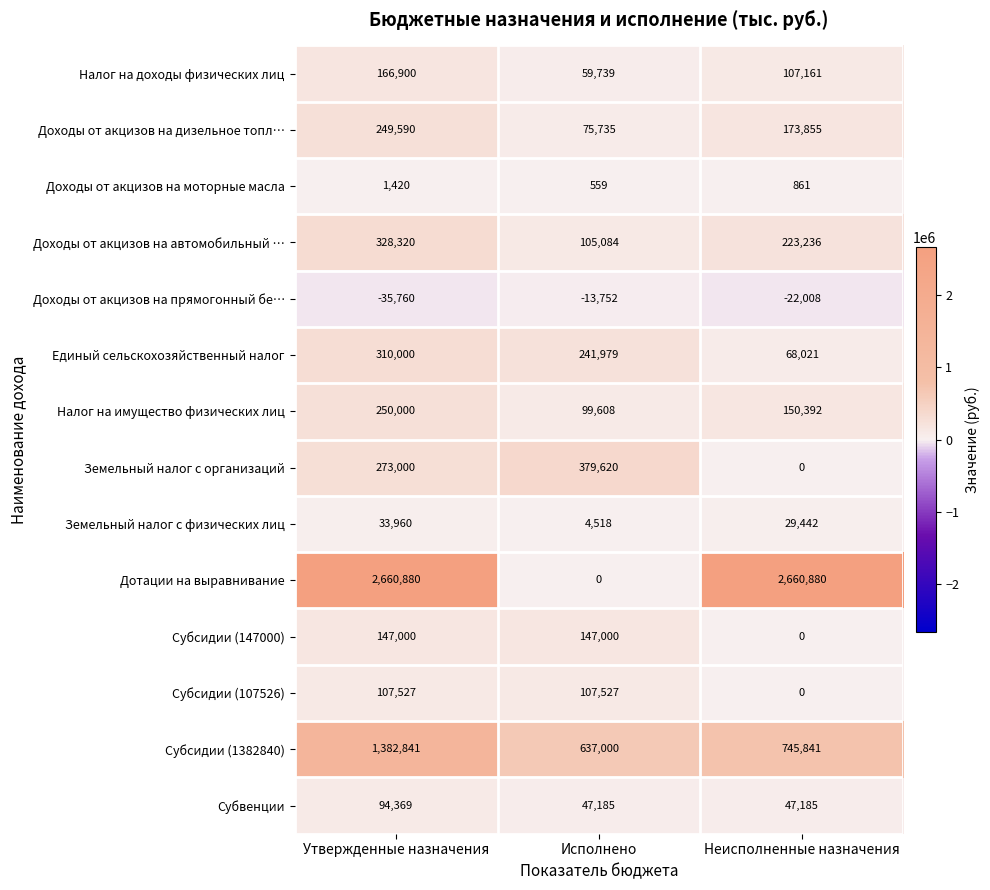

Rank the series by their maximum value, from highest to lowest.

Дотации на выравнивание, Субсидии (1382840), Земельный налог с организаций, Доходы от акцизов на автомобильный …, Единый сельскохозяйственный налог, Налог на имущество физических лиц, Доходы от акцизов на дизельное топл…, Налог на доходы физических лиц, Субсидии (147000), Субсидии (107526), Субвенции, Земельный налог с физических лиц, Доходы от акцизов на моторные масла, Доходы от акцизов на прямогонный бе…